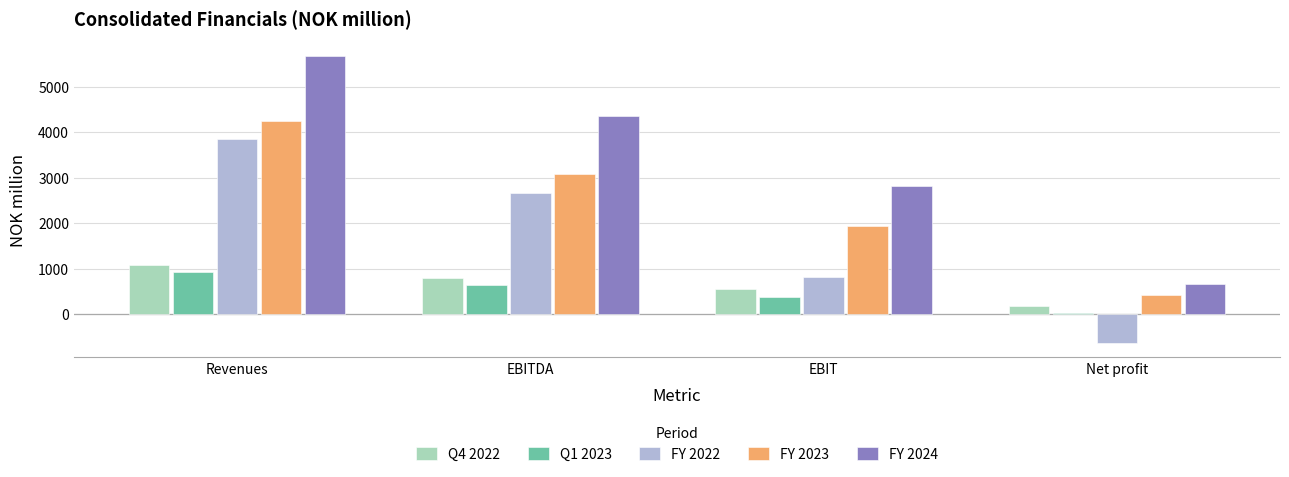

At which category is the sum across all series the highest?

Revenues